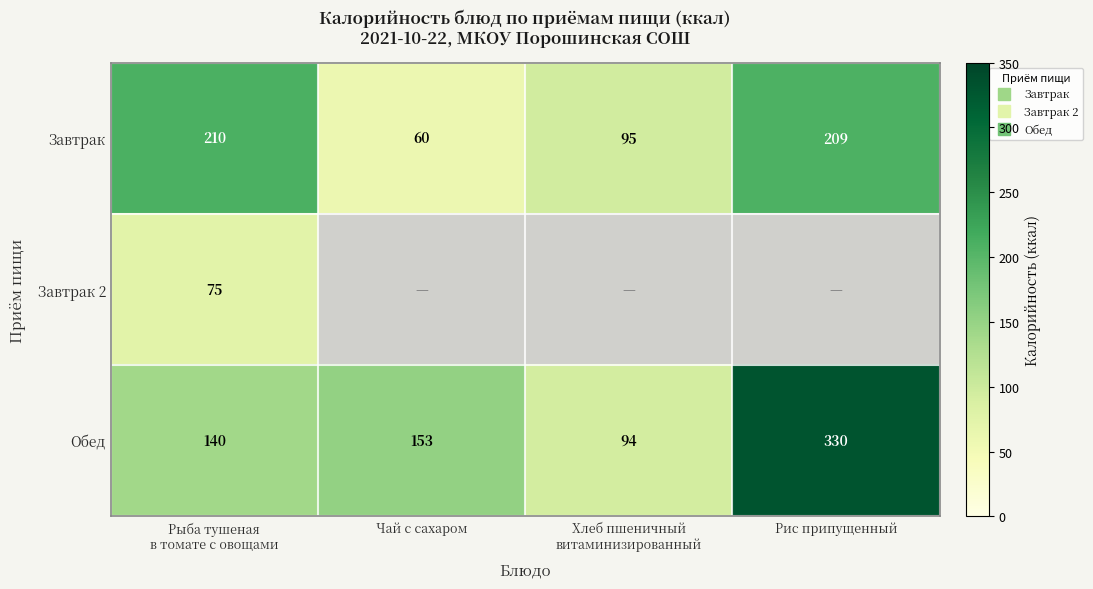

Rank the series at Рис припущенный from highest to lowest value.

Обед, Завтрак, Завтрак 2